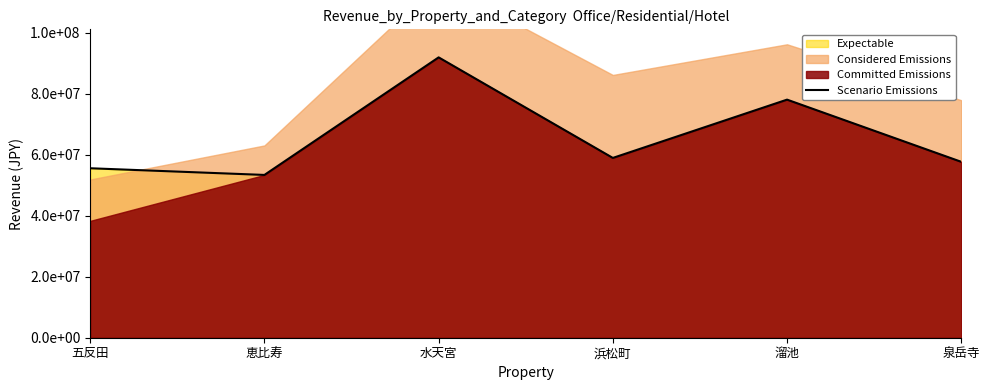

What is the label of the 4th point from the left?

浜松町